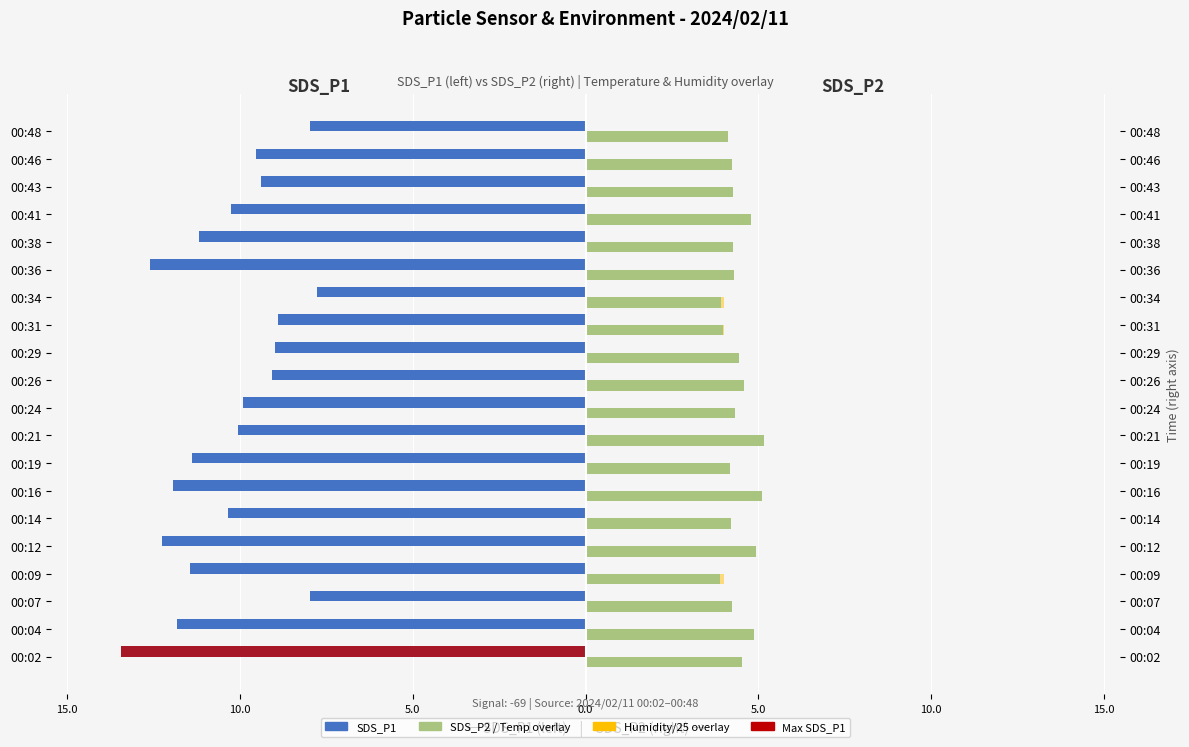

Is the value of SDS_P1 at 00:38 greater than the value of SDS_P2 at 00:19?

No